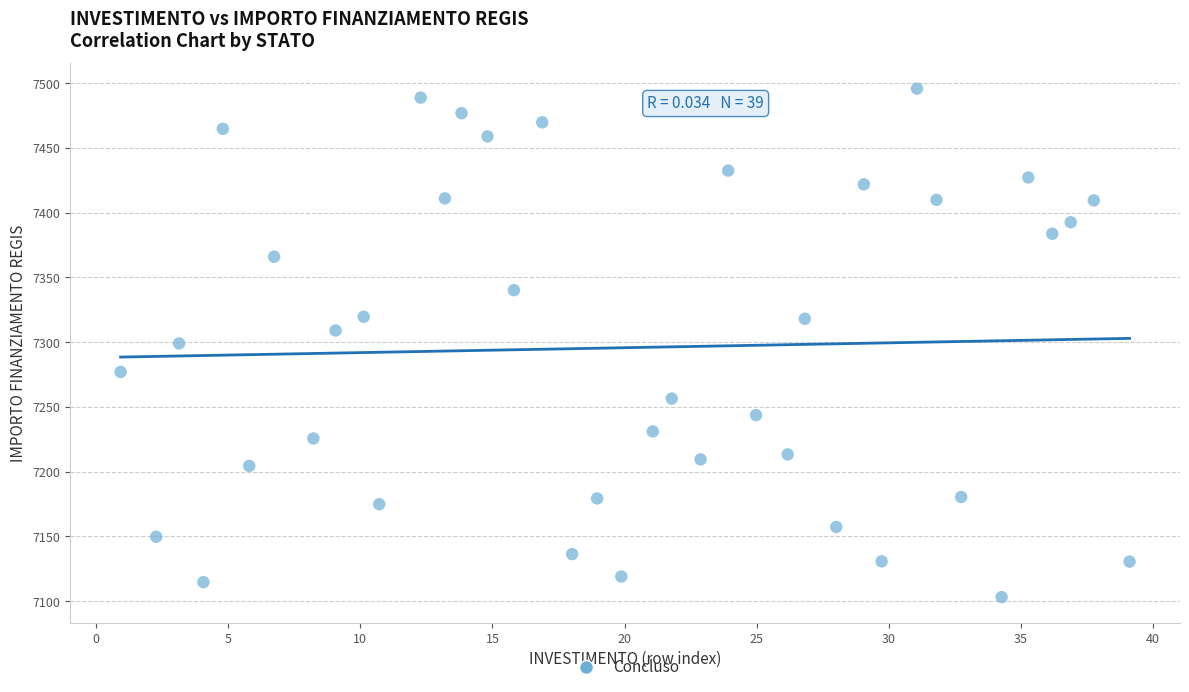

What is the range of Y values (max minus min)?

392.5